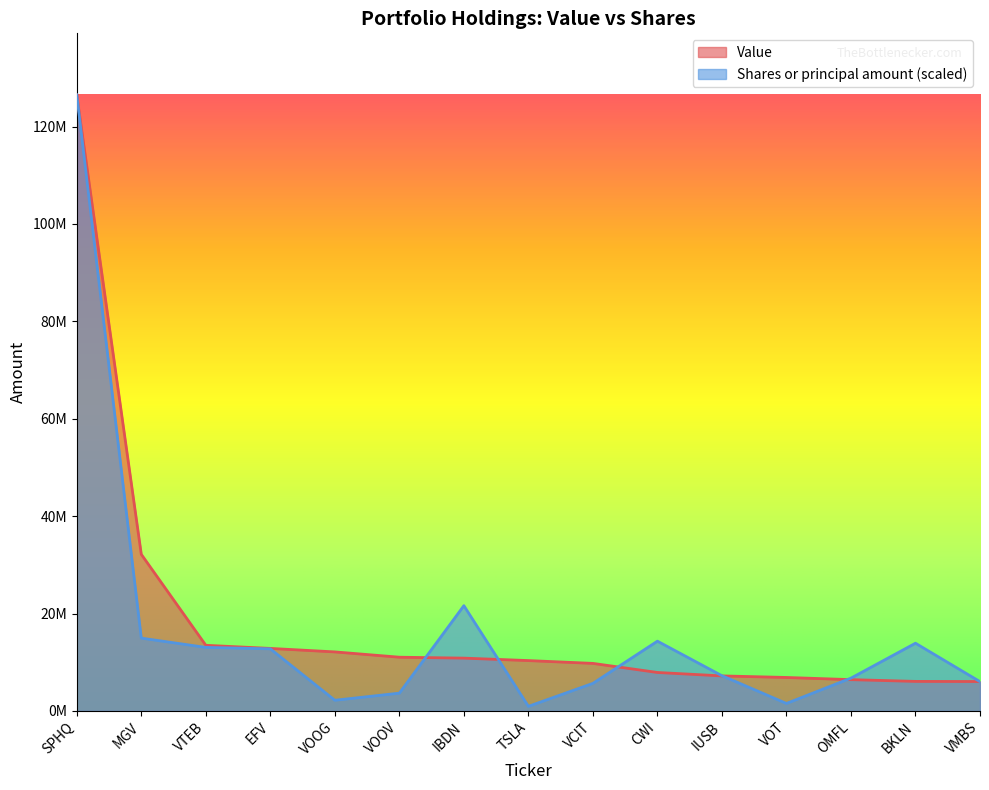

The Value series shows 12906975.4 at VCIT. True or false?

False